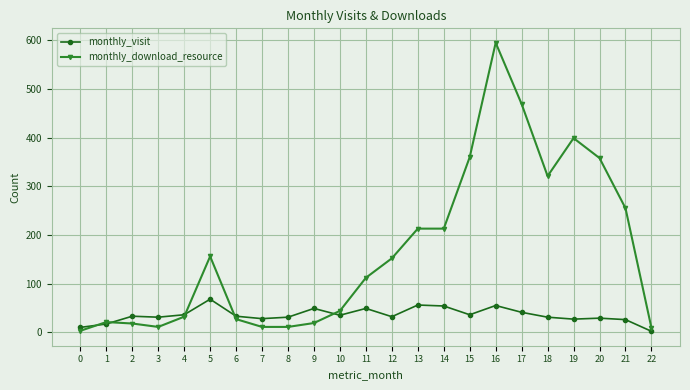

What is the value of the monthly_download_resource point at the 22nd from the left?

255